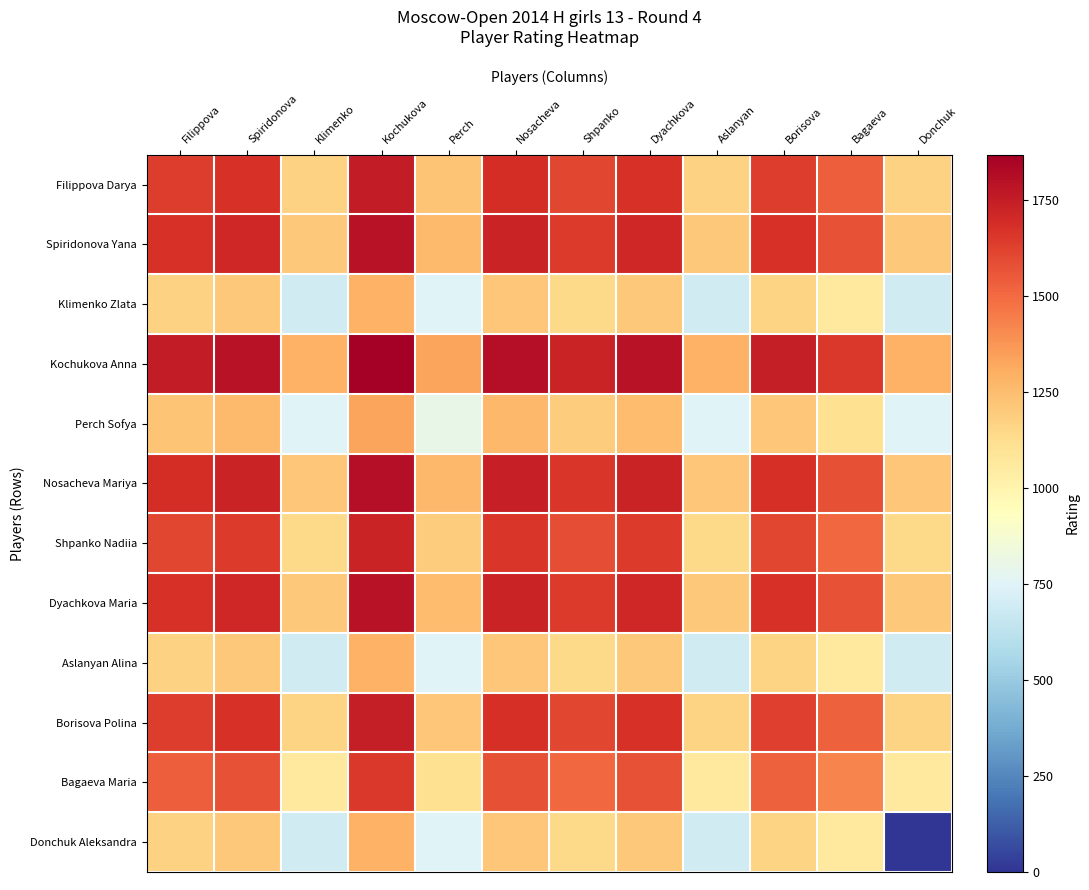

Reading left to right, list all the values displayed in this chart.

Filippova Darya: Filippova=1639	Spiridonova=1675	Klimenko=1170	Kochukova=1754	Perch=1220	Nosacheva=1689	Shpanko=1612	Dyachkova=1674	Aslanyan=1170	Borisova=1637	Bagaeva=1535	Donchuk=1170
Spiridonova Yana: Filippova=1675	Spiridonova=1711	Klimenko=1206	Kochukova=1790	Perch=1256	Nosacheva=1725	Shpanko=1648	Dyachkova=1710	Aslanyan=1206	Borisova=1673	Bagaeva=1571	Donchuk=1206
Klimenko Zlata: Filippova=1170	Spiridonova=1206	Klimenko=700	Kochukova=1285	Perch=750	Nosacheva=1219	Shpanko=1143	Dyachkova=1205	Aslanyan=700	Borisova=1167	Bagaeva=1065	Donchuk=700
Kochukova Anna: Filippova=1754	Spiridonova=1790	Klimenko=1285	Kochukova=1869	Perch=1335	Nosacheva=1804	Shpanko=1727	Dyachkova=1789	Aslanyan=1285	Borisova=1752	Bagaeva=1650	Donchuk=1285
Perch Sofya: Filippova=1220	Spiridonova=1256	Klimenko=750	Kochukova=1335	Perch=800	Nosacheva=1269	Shpanko=1193	Dyachkova=1255	Aslanyan=750	Borisova=1217	Bagaeva=1115	Donchuk=750
Nosacheva Mariya: Filippova=1689	Spiridonova=1725	Klimenko=1219	Kochukova=1804	Perch=1269	Nosacheva=1738	Shpanko=1662	Dyachkova=1724	Aslanyan=1219	Borisova=1686	Bagaeva=1584	Donchuk=1219
Shpanko Nadiia: Filippova=1612	Spiridonova=1648	Klimenko=1143	Kochukova=1727	Perch=1193	Nosacheva=1662	Shpanko=1585	Dyachkova=1647	Aslanyan=1143	Borisova=1610	Bagaeva=1508	Donchuk=1143
Dyachkova Maria: Filippova=1674	Spiridonova=1710	Klimenko=1205	Kochukova=1789	Perch=1255	Nosacheva=1724	Shpanko=1647	Dyachkova=1709	Aslanyan=1205	Borisova=1672	Bagaeva=1570	Donchuk=1205
Aslanyan Alina: Filippova=1170	Spiridonova=1206	Klimenko=700	Kochukova=1285	Perch=750	Nosacheva=1219	Shpanko=1143	Dyachkova=1205	Aslanyan=700	Borisova=1167	Bagaeva=1065	Donchuk=700
Borisova Polina: Filippova=1637	Spiridonova=1673	Klimenko=1167	Kochukova=1752	Perch=1217	Nosacheva=1686	Shpanko=1610	Dyachkova=1672	Aslanyan=1167	Borisova=1634	Bagaeva=1532	Donchuk=1167
Bagaeva Maria: Filippova=1535	Spiridonova=1571	Klimenko=1065	Kochukova=1650	Perch=1115	Nosacheva=1584	Shpanko=1508	Dyachkova=1570	Aslanyan=1065	Borisova=1532	Bagaeva=1430	Donchuk=1065
Donchuk Aleksandra: Filippova=1170	Spiridonova=1206	Klimenko=700	Kochukova=1285	Perch=750	Nosacheva=1219	Shpanko=1143	Dyachkova=1205	Aslanyan=700	Borisova=1167	Bagaeva=1065	Donchuk=0